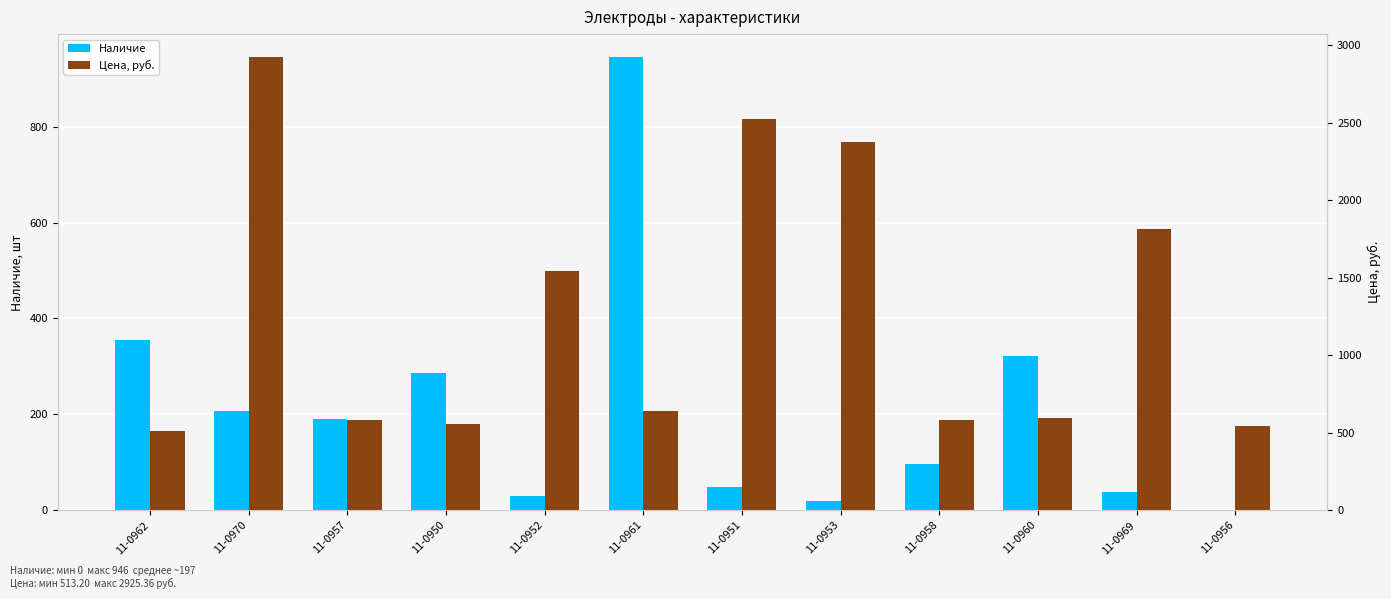

What is the spread (max minus min) of values at 11-0970?

2717.4